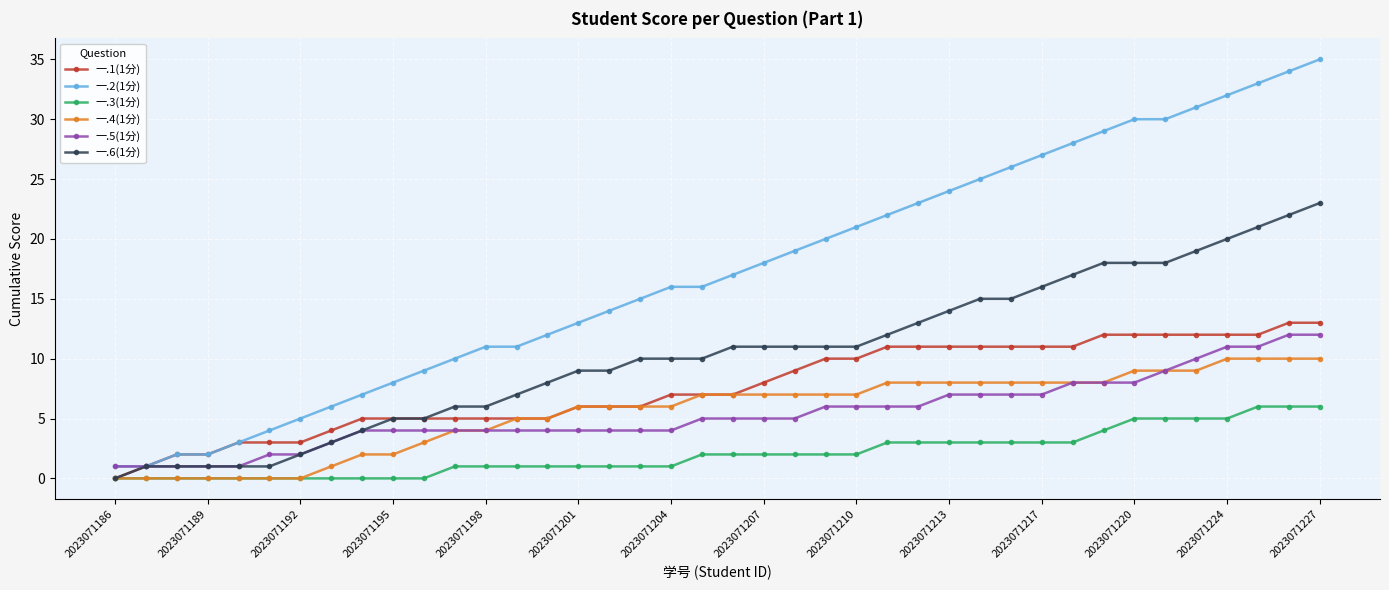

Which series has the largest total across all categories?

一.2(1分)